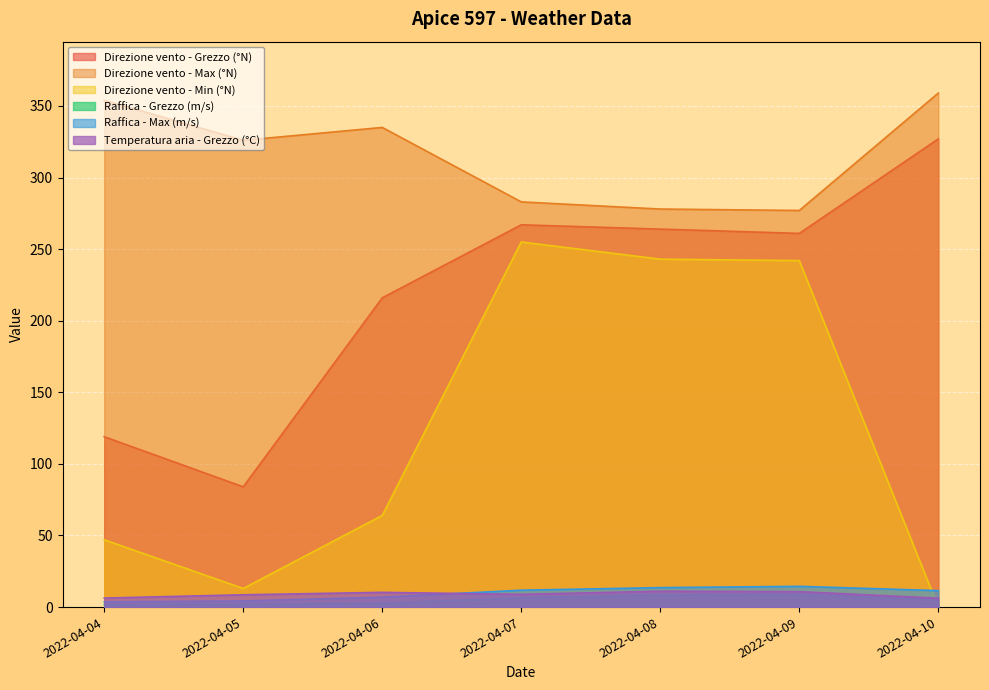

List the series in order of their peak value, highest first.

Direzione vento - Max (°N), Direzione vento - Grezzo (°N), Direzione vento - Min (°N), Raffica - Max (m/s), Temperatura aria - Grezzo (°C), Raffica - Grezzo (m/s)